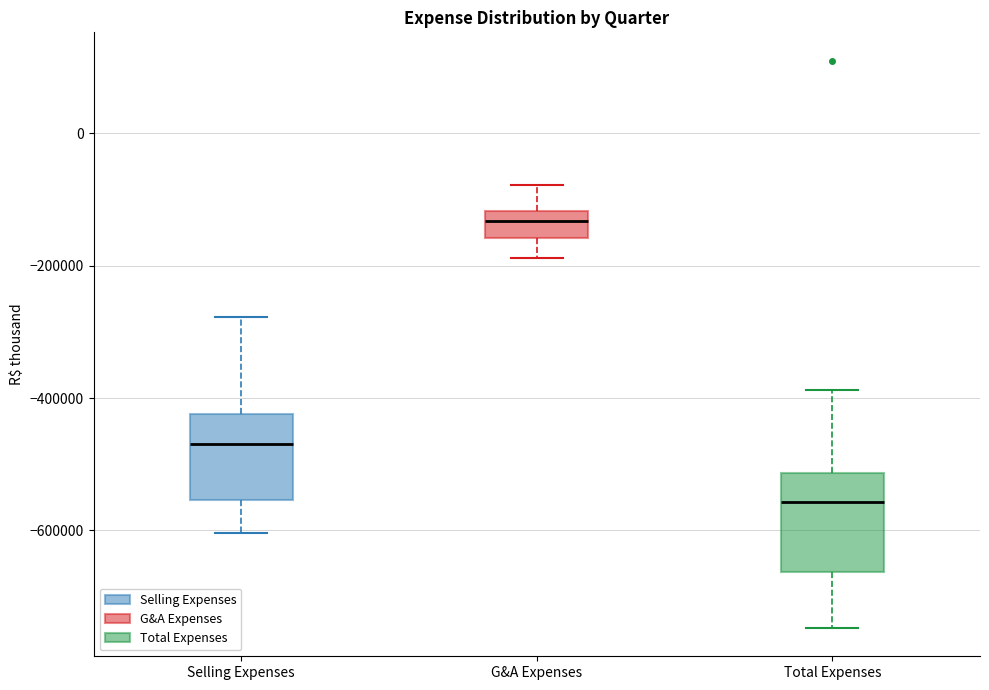

Reading left to right, transcribe this box plot: for each box, give where its median line is, the range the box spans, and where its two whiskers end, as read against the y-axis. The values are not printed on the chart, so give them approximately, as read against the axis.

Selling Expenses: median -460000, box -560000 to -420000, whiskers -600000 to -280000
G&A Expenses: median -140000, box -160000 to -120000, whiskers -180000 to -80000
Total Expenses: median -560000, box -660000 to -520000, whiskers -740000 to -380000